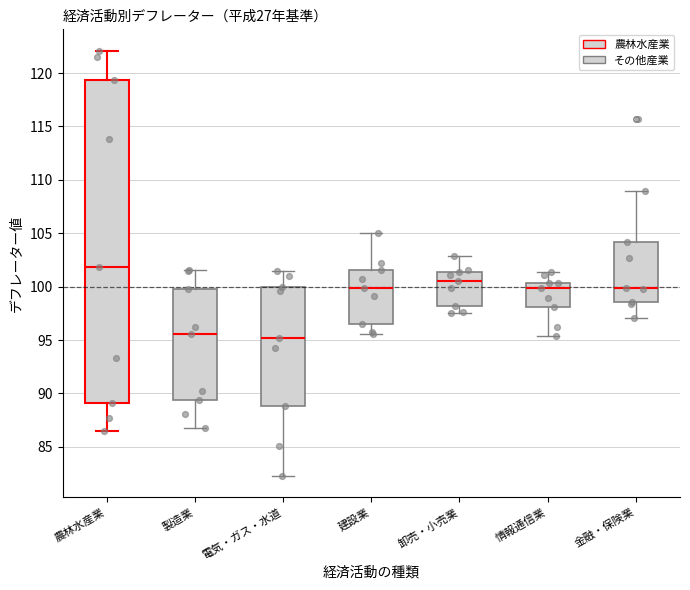

Where does the median line of the box for 電気・ガス・水道 sit on the y-axis? The values are not printed on the chart, so give them approximately, as read against the axis.

95.0